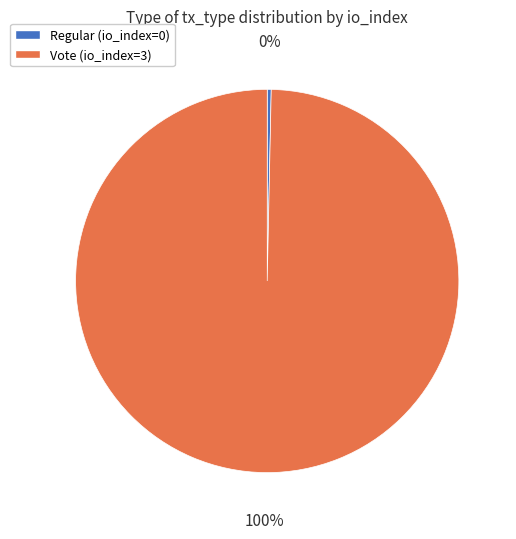

Count the number of slices in the pie.

2